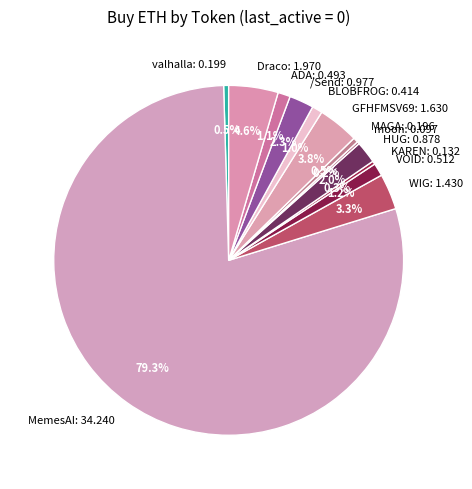

Between HUG: 0.878 and GFHFMSV69: 1.630, which is larger?

GFHFMSV69: 1.630